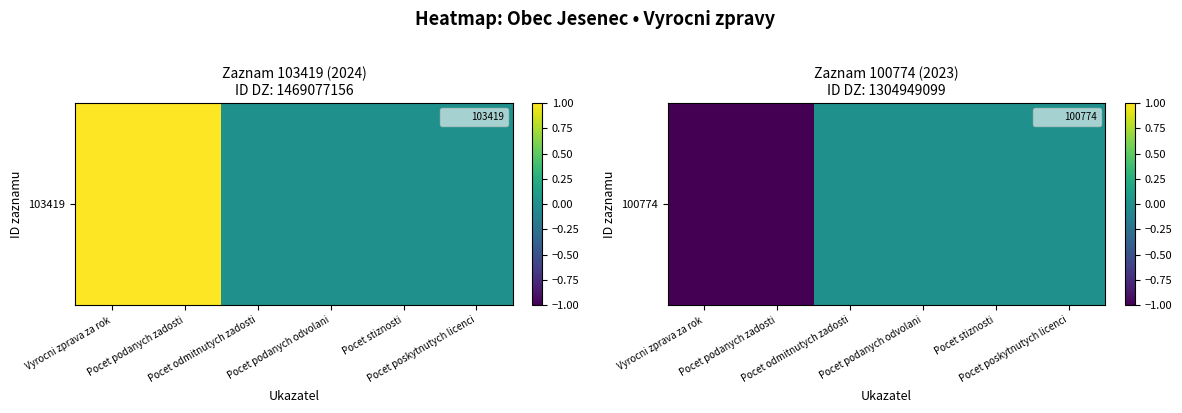

The chart shows a value of -1 at Pocet stiznosti. True or false?

False